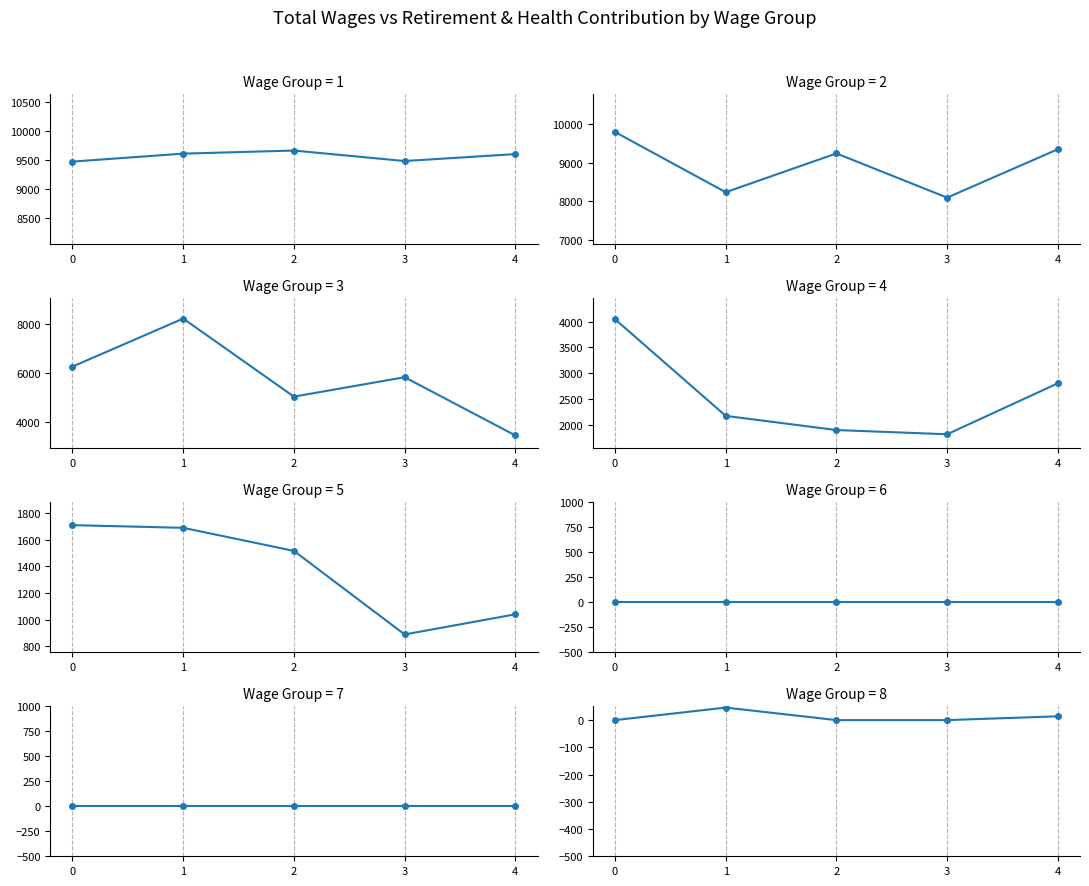

What is the value of the 5th point from the left?

14